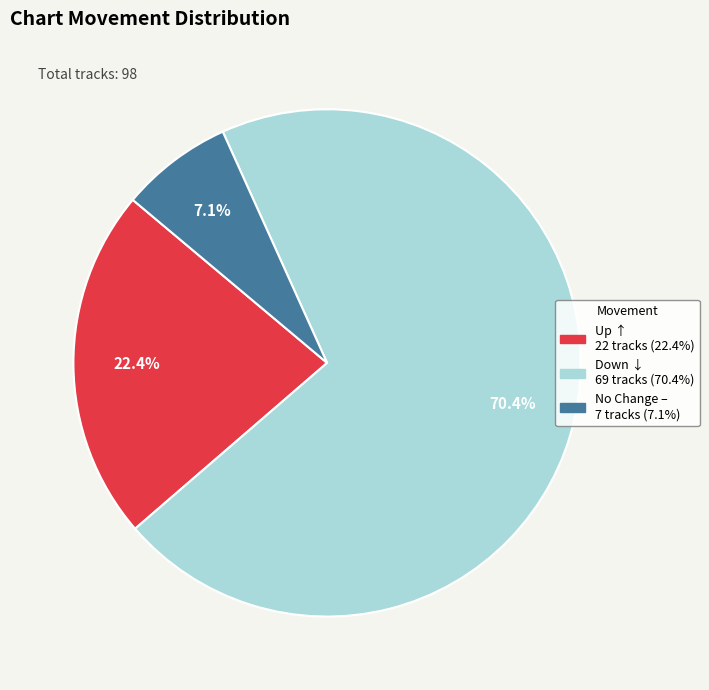

To the nearest percent, what is the difference between the largest and smallest slice percentages?

63%